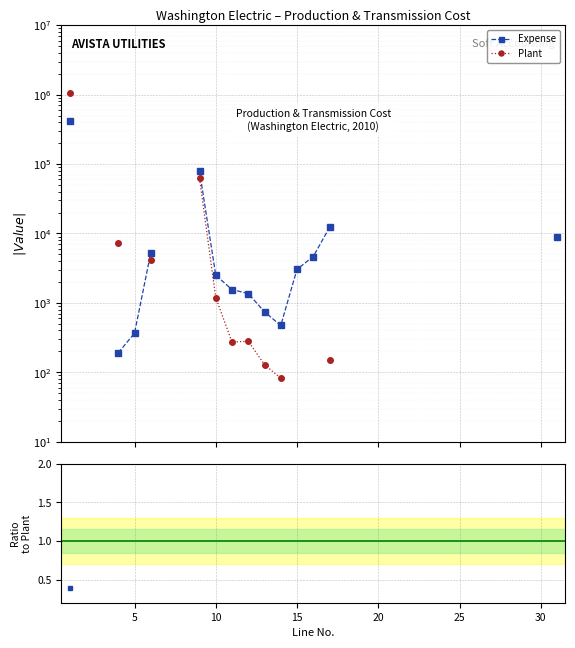

How many positive values does the Expense / Plant series have?

2